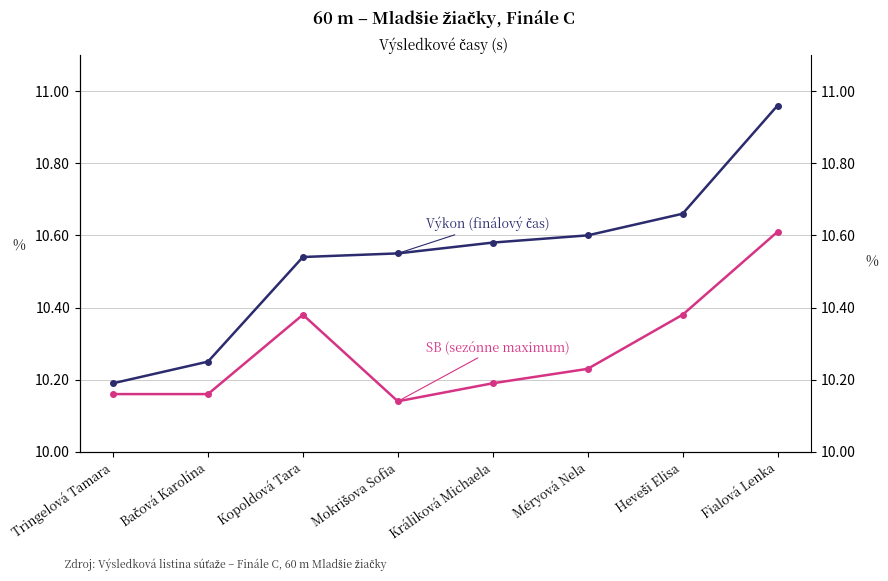

Which series has the widest spread of values?

Výkon (finálový čas)